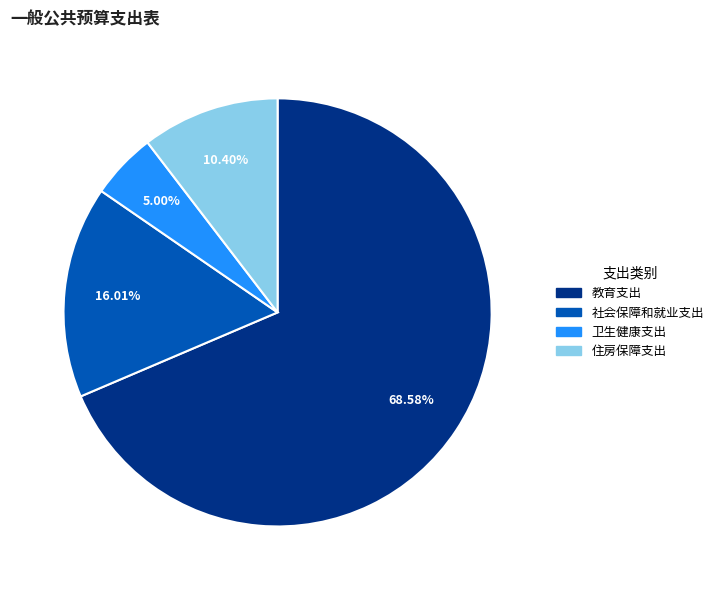

To the nearest percent, what is the difference between the 教育支出 and 卫生健康支出 slice percentages?

64%